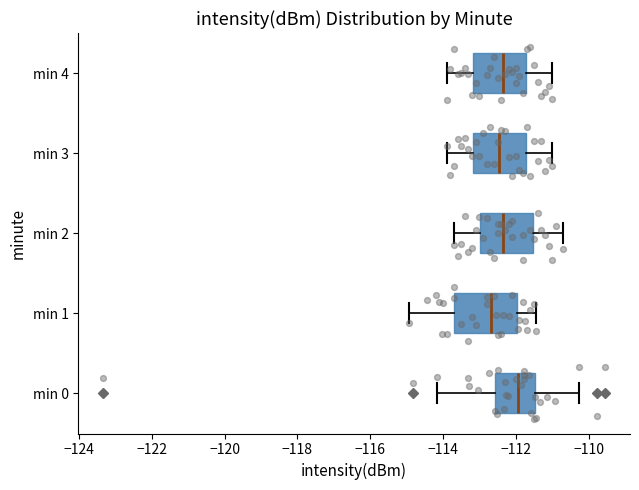

Where does the left whisker of the box for min 2 end on the x-axis? The values are not printed on the chart, so give them approximately, as read against the axis.

-113.6